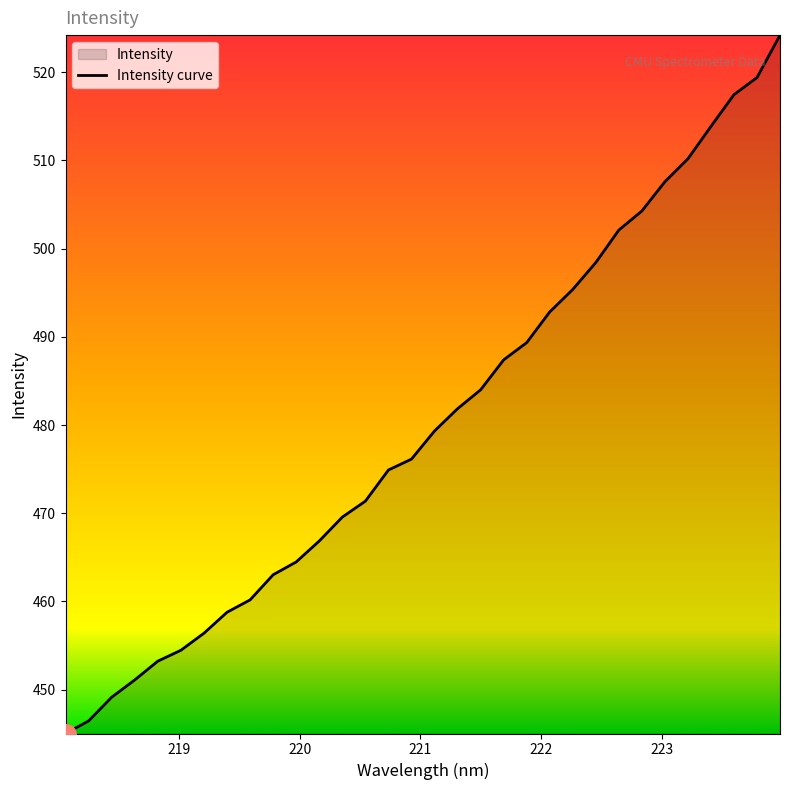

What is the minimum value shown in the chart?

445.0